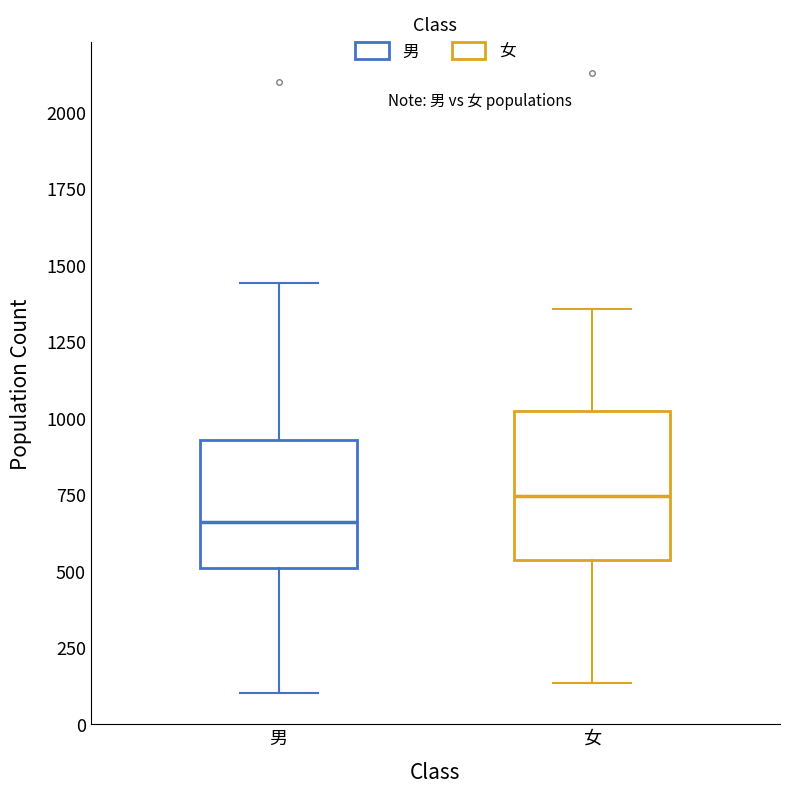

Which box has the highest median line?

女